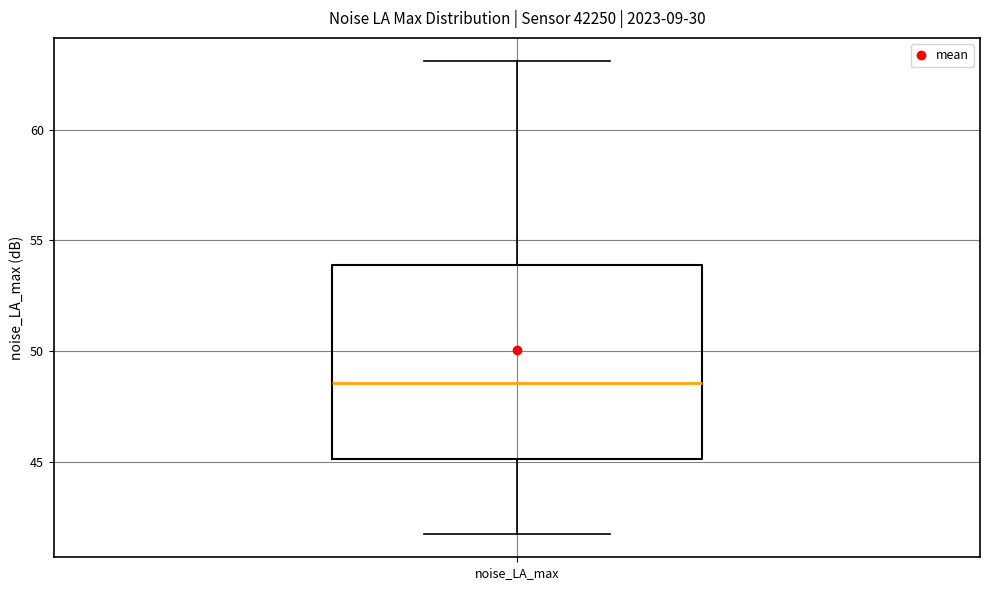

Read this box plot against the y-axis: the position of the median line, the range covered by the box, and the ends of both whiskers. The values are not printed on the chart, so give them approximately, as read against the axis.

median 48.5, box 45.0 to 54.0, whiskers 42.0 to 63.0